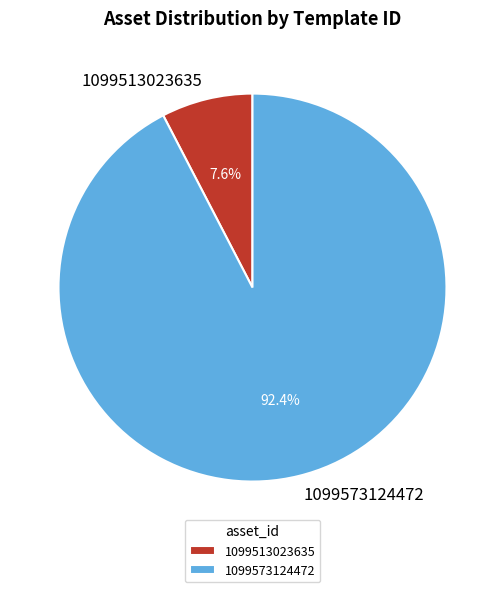

Is there a majority slice in this chart?

Yes